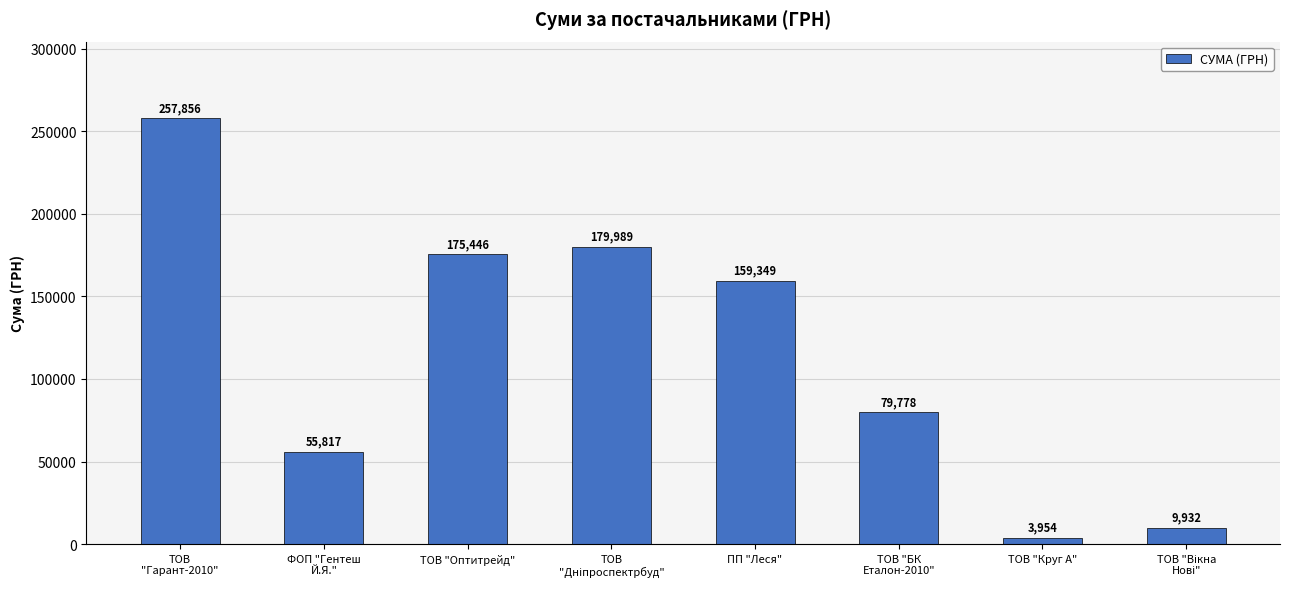

At which label is the value closest to 130905?

ПП "Леся"